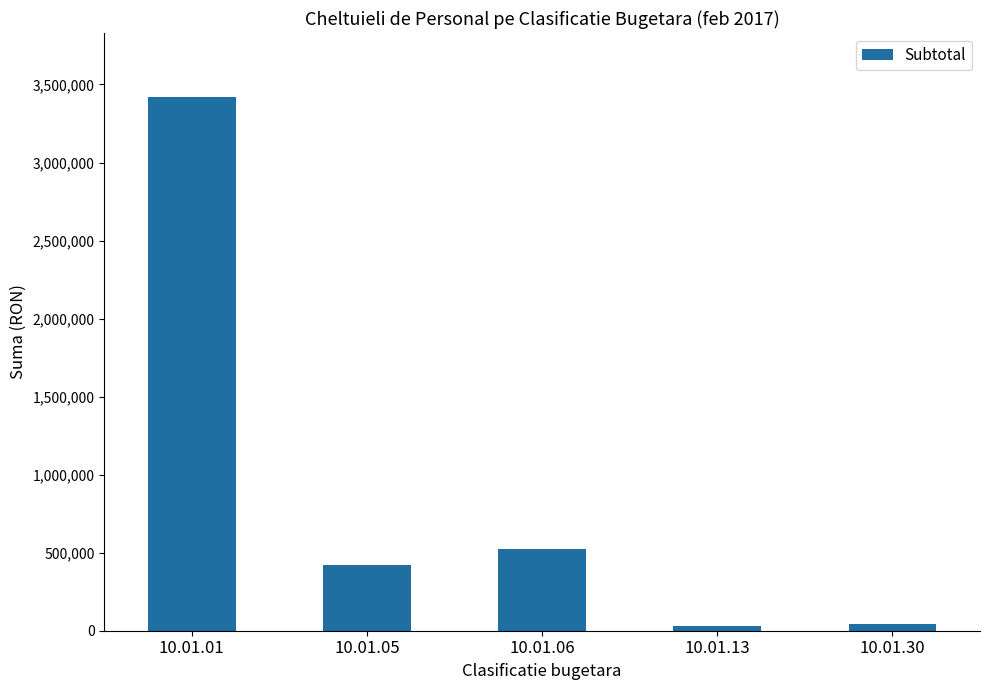

Are the bars horizontal?

No